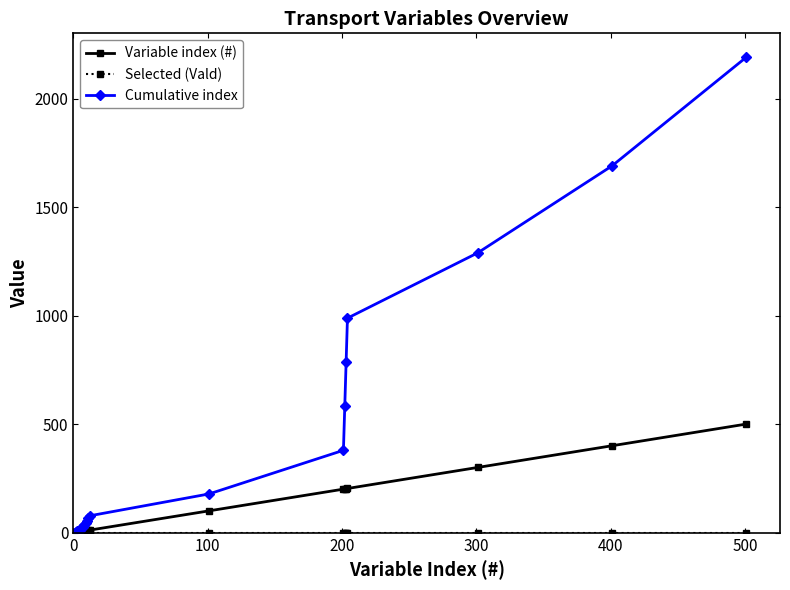

What is the maximum value for Variable index (#)?

501